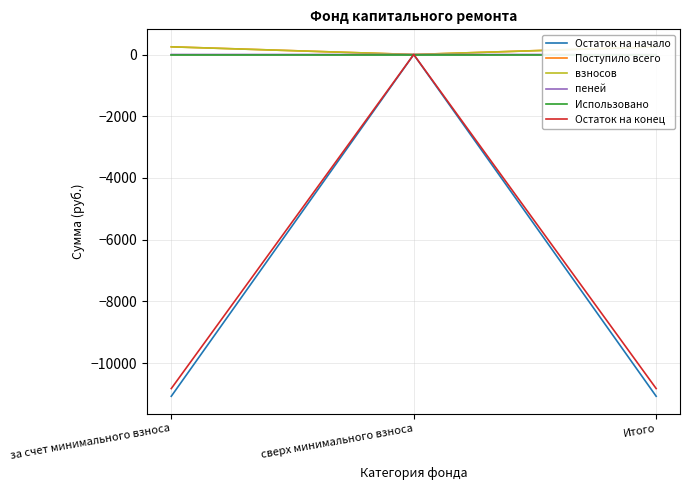

List the series in order of their peak value, highest first.

Поступило всего, взносов, пеней, Остаток на начало, Использовано, Остаток на конец